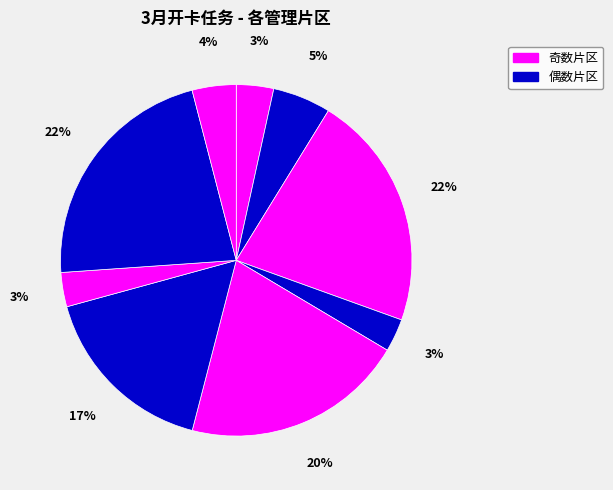

Count the number of slices in the pie.

9